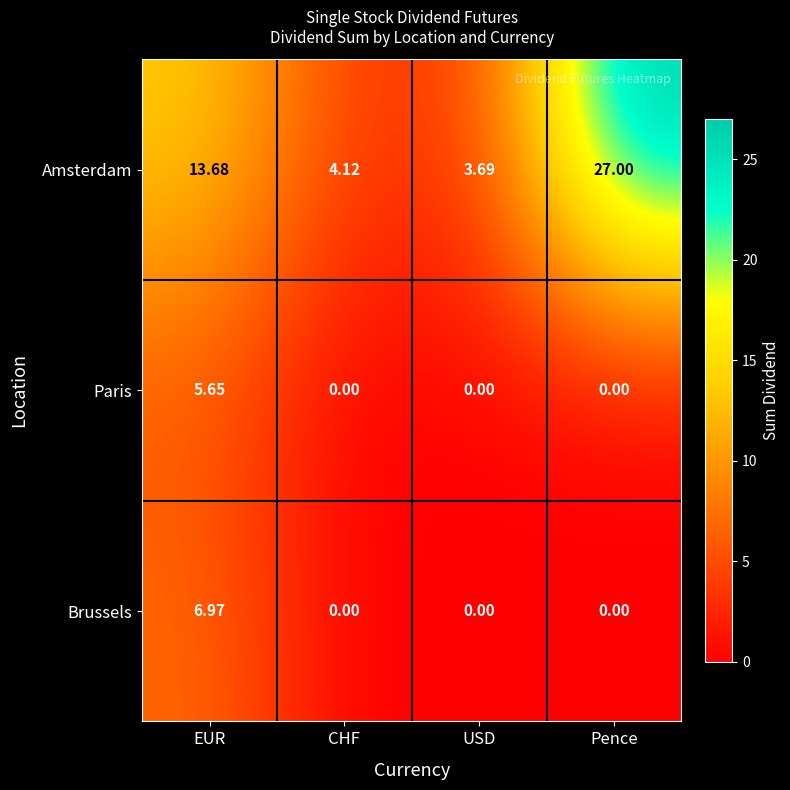

Which series changed the most between CHF and Pence?

Amsterdam